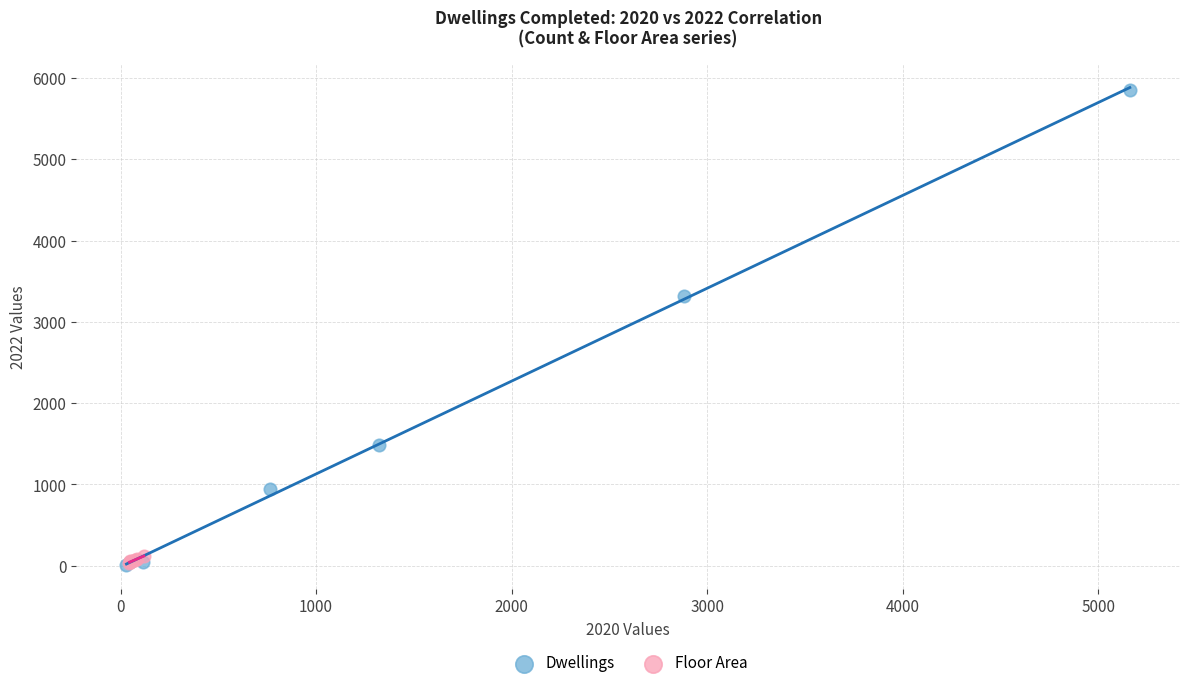

Which series has the widest spread of Y values?

Dwellings